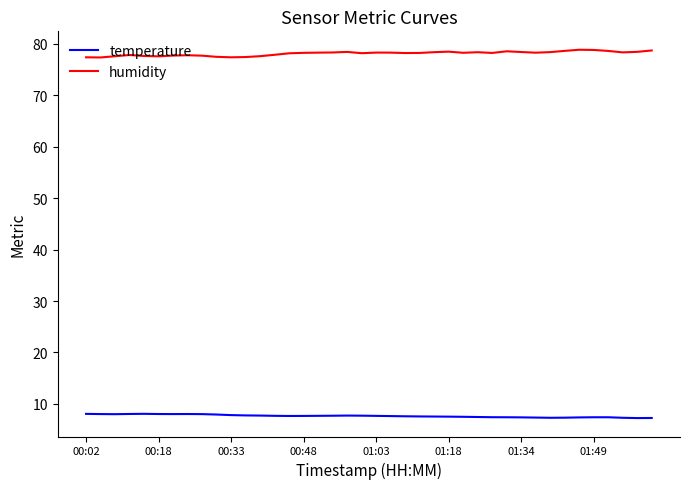

What is the greatest value displayed?

78.9